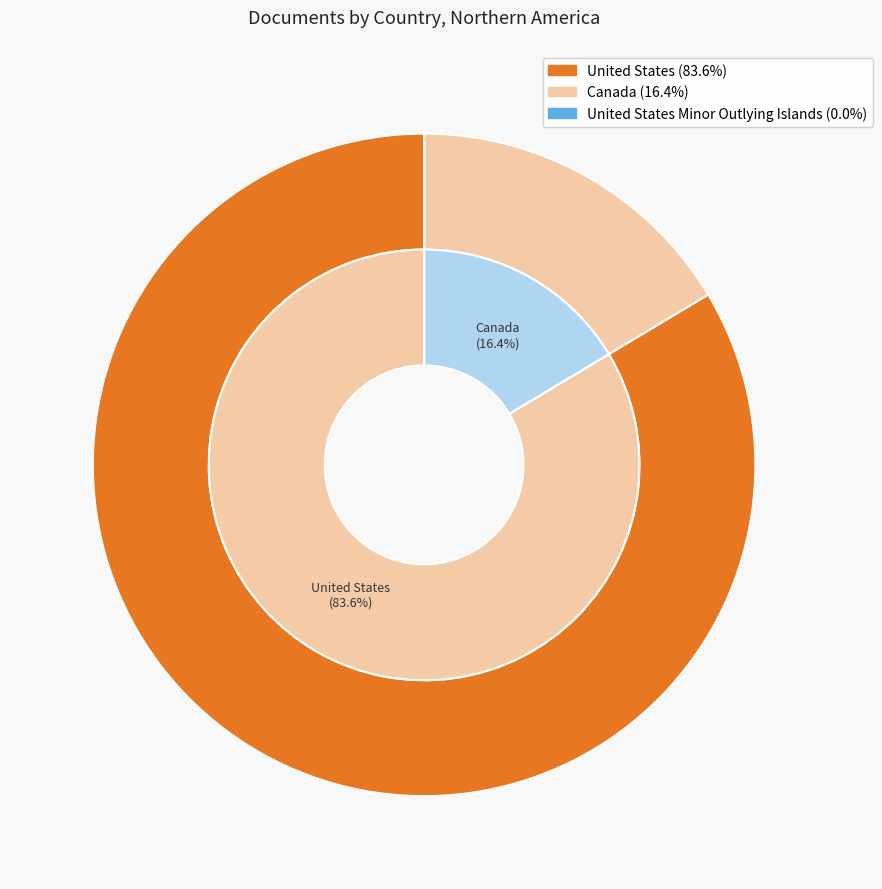

What portion of the pie excludes Canada?

83.6%